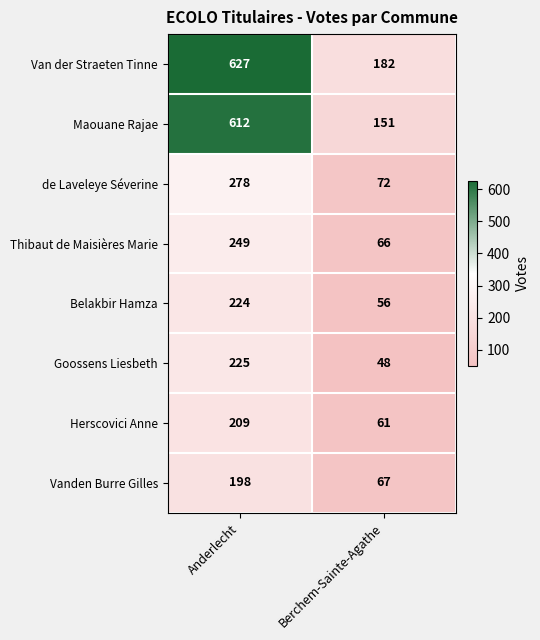

Which series has the widest spread of values?

Maouane Rajae